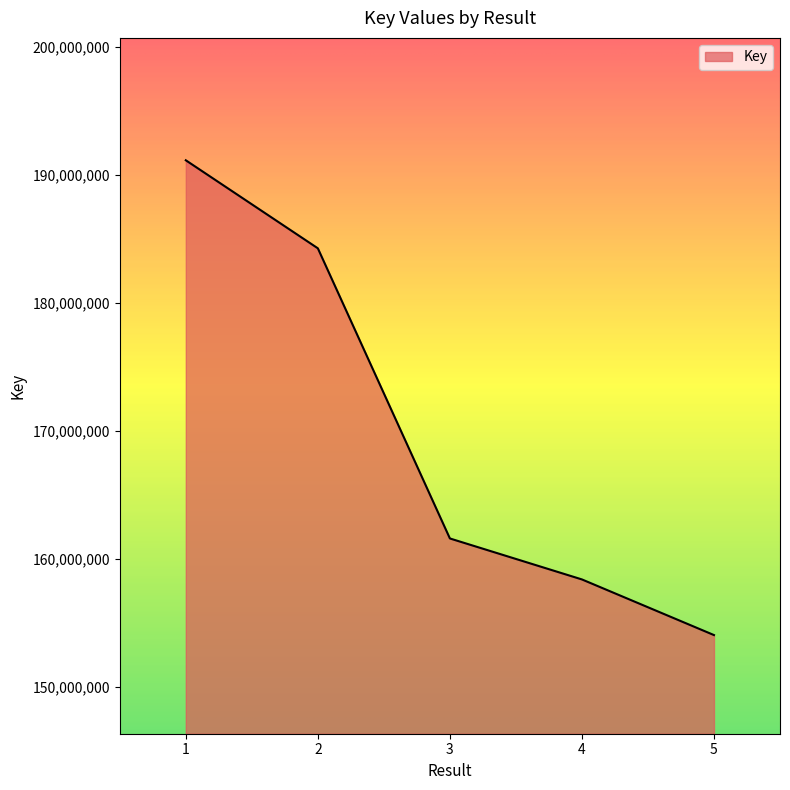

What is the smallest value displayed?

154078340